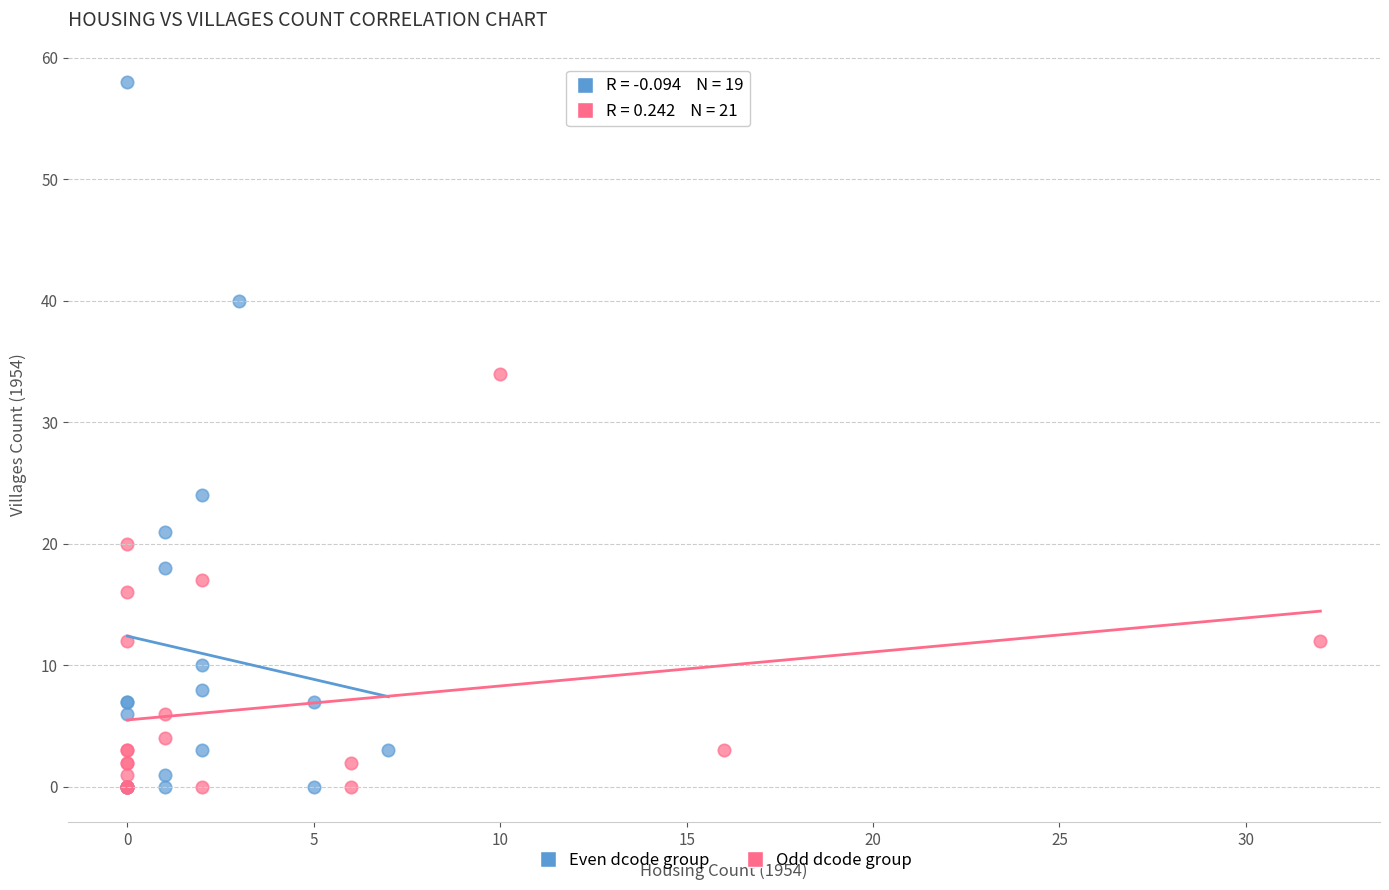

Which series has the widest spread of Y values?

Even dcode group